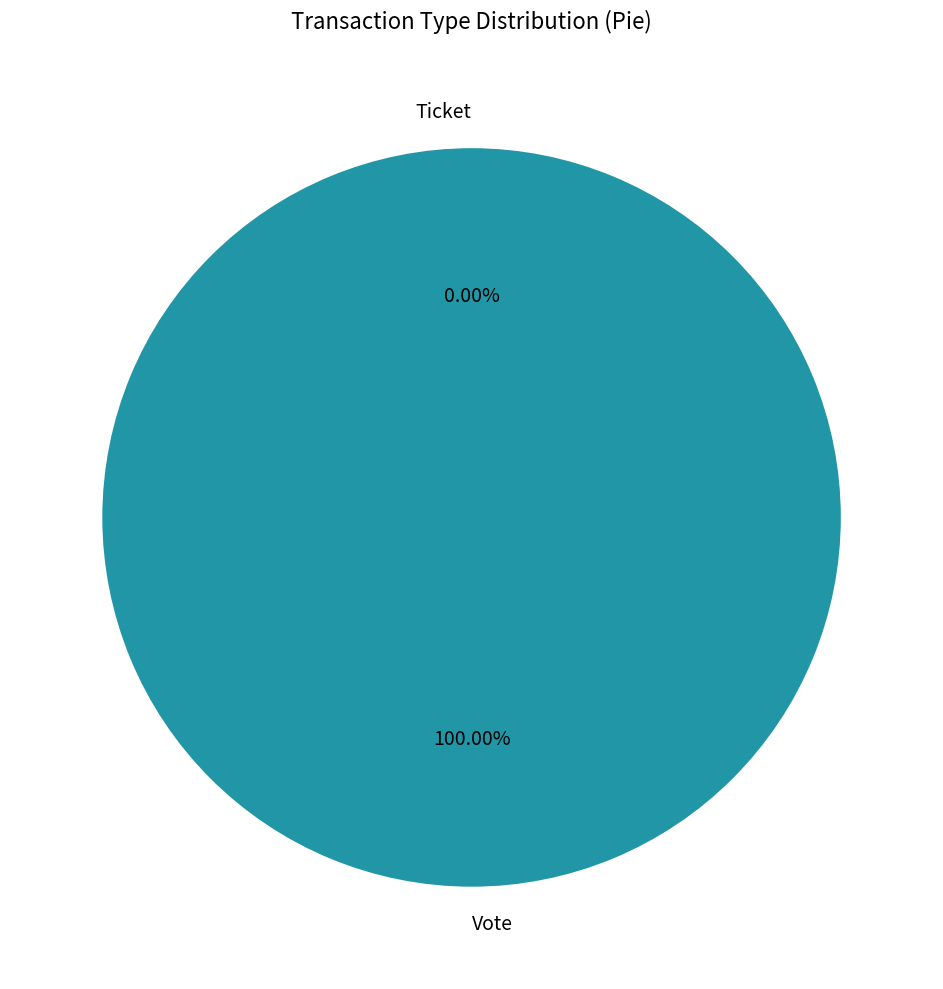

Rank the categories by value from highest to lowest.

Vote, Ticket